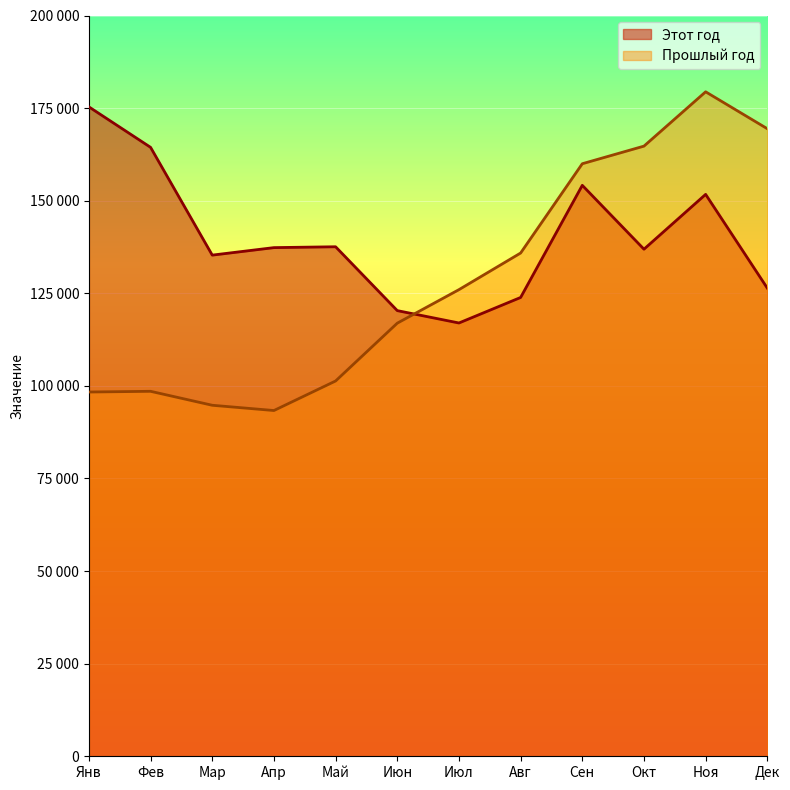

Between Дек and Июл, which is larger?

Дек